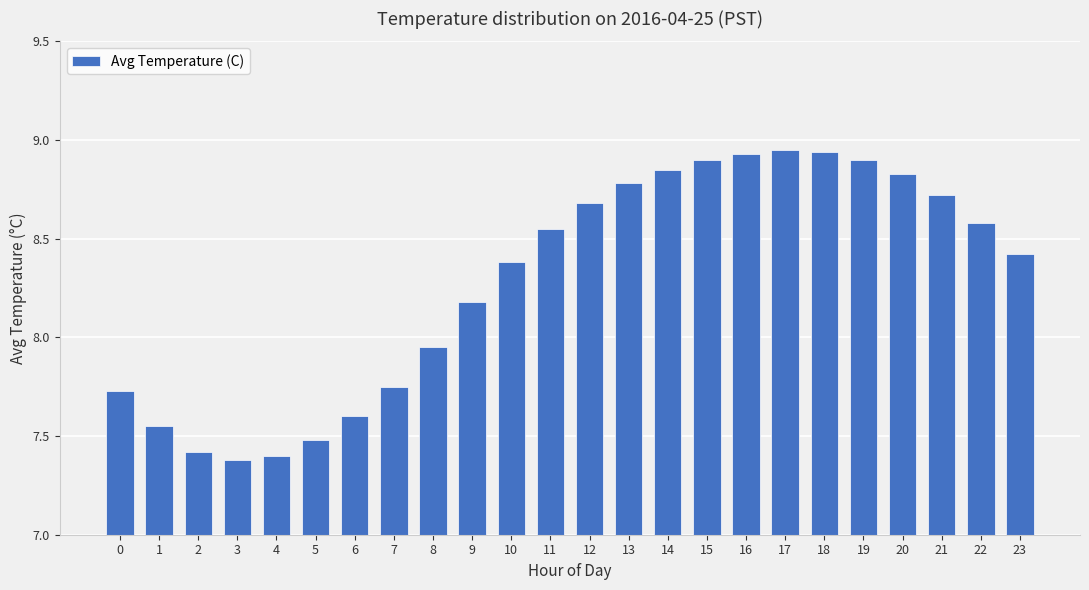

Are the bars grouped side by side (vs. stacked)?

No